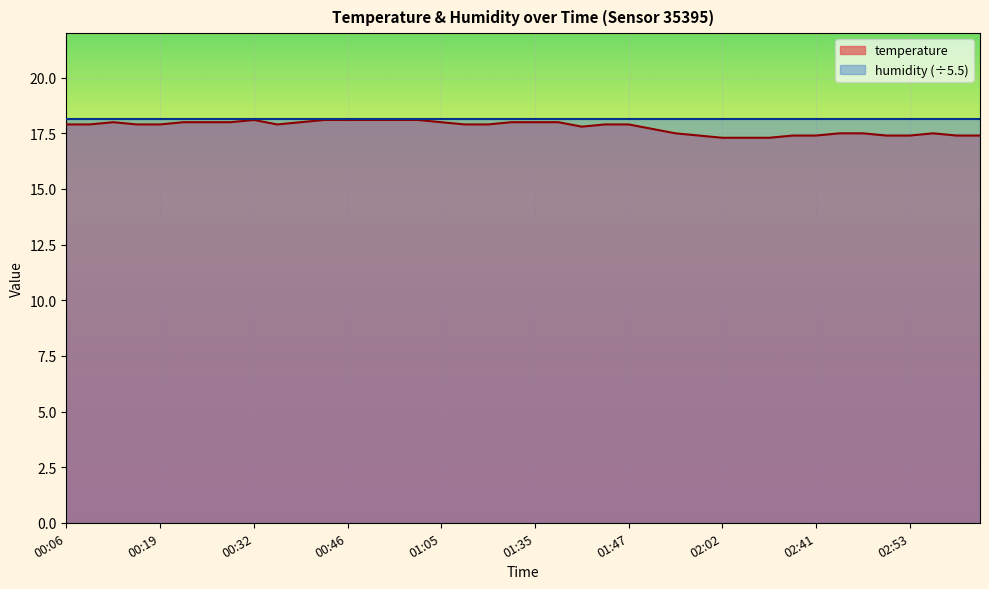

What is the average value?

17.8